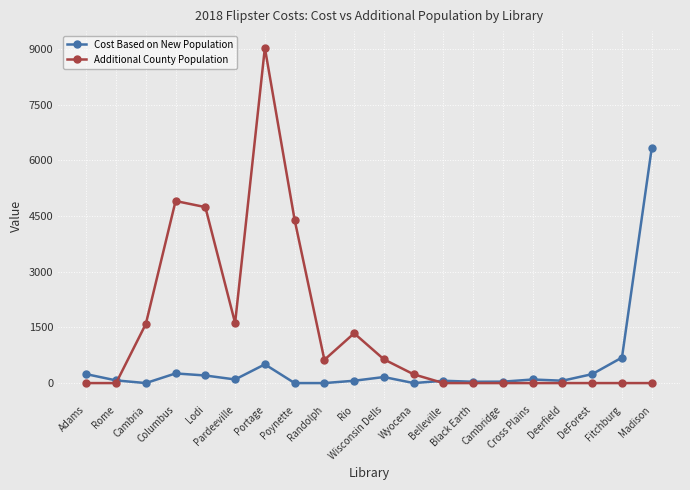

At which category is the sum across all series the highest?

Portage